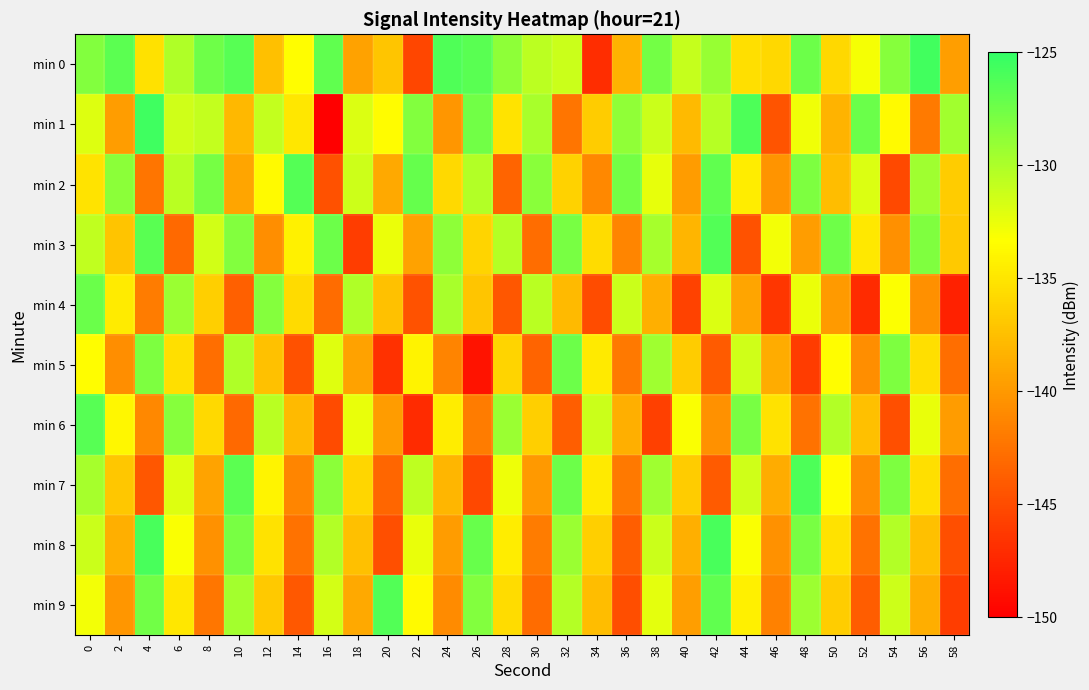

Reading left to right, extract all data points from this chart.

min 0: 0=-128.3	2=-126.7	4=-135.3	6=-130.2	8=-127.5	10=-126.5	12=-137.4	14=-133.4	16=-126.9	18=-139.4	20=-137.1	22=-145.4	24=-126.3	26=-126.7	28=-128.7	30=-130.6	32=-131.2	34=-147.0	36=-138.2	38=-127.7	40=-131.0	42=-129.1	44=-135.4	46=-135.9	48=-127.4	50=-135.9	52=-132.9	54=-128.5	56=-125.6	58=-139.6
min 1: 0=-132.0	2=-139.7	4=-125.5	6=-131.4	8=-130.9	10=-137.9	12=-130.9	14=-134.9	16=-150.1	18=-131.9	20=-133.5	22=-128.3	24=-140.2	26=-127.6	28=-135.1	30=-129.8	32=-142.3	34=-136.7	36=-128.9	38=-131.2	40=-137.8	42=-130.4	44=-126.1	46=-144.5	48=-132.8	50=-138.2	52=-127.3	54=-133.6	56=-141.9	58=-129.5
min 2: 0=-135.1	2=-128.7	4=-142.3	6=-130.5	8=-127.8	10=-139.2	12=-133.6	14=-126.4	16=-144.7	18=-131.3	20=-138.9	22=-127.1	24=-135.8	26=-130.2	28=-143.4	30=-128.6	32=-136.3	34=-141.1	36=-127.7	38=-132.4	40=-139.8	42=-126.9	44=-134.5	46=-140.3	48=-128.1	50=-137.6	52=-131.9	54=-145.2	56=-129.4	58=-136.7
min 3: 0=-130.8	2=-137.2	4=-126.6	6=-143.1	8=-131.5	10=-128.3	12=-140.7	14=-134.2	16=-127.4	18=-145.9	20=-132.6	22=-139.4	24=-128.8	26=-136.1	28=-130.3	30=-142.8	32=-127.9	34=-135.6	36=-141.3	38=-129.7	40=-138.1	42=-126.3	44=-144.6	46=-132.9	48=-139.7	50=-127.5	52=-134.8	54=-140.6	56=-128.2	58=-136.9
min 4: 0=-127.3	2=-134.6	4=-141.8	6=-129.2	8=-136.5	10=-143.7	12=-128.4	14=-135.7	16=-142.9	18=-130.1	20=-137.4	22=-144.6	24=-129.8	26=-137.1	28=-144.3	30=-130.5	32=-137.8	34=-145.0	36=-131.2	38=-138.5	40=-145.7	42=-131.9	44=-139.2	46=-146.4	48=-132.6	50=-139.9	52=-147.1	54=-133.3	56=-140.6	58=-147.8
min 5: 0=-133.4	2=-140.7	4=-128.1	6=-135.4	8=-142.7	10=-130.1	12=-137.4	14=-144.7	16=-132.1	18=-139.4	20=-146.7	22=-134.1	24=-141.4	26=-148.7	28=-136.1	30=-143.4	32=-127.4	34=-134.7	36=-142.0	38=-129.4	40=-136.7	42=-144.0	44=-131.4	46=-138.7	48=-146.0	50=-133.4	52=-140.7	54=-128.1	56=-135.4	58=-142.7
min 6: 0=-126.5	2=-133.8	4=-141.1	6=-128.5	8=-135.8	10=-143.1	12=-130.5	14=-137.8	16=-145.1	18=-132.5	20=-139.8	22=-147.1	24=-134.5	26=-141.8	28=-129.2	30=-136.5	32=-143.8	34=-131.2	36=-138.5	38=-145.8	40=-133.2	42=-140.5	44=-127.9	46=-135.2	48=-142.5	50=-130.2	52=-137.5	54=-144.8	56=-132.5	58=-139.8
min 7: 0=-129.7	2=-137.0	4=-144.3	6=-132.0	8=-139.3	10=-126.7	12=-134.0	14=-141.3	16=-128.7	18=-136.0	20=-143.3	22=-130.7	24=-138.0	26=-145.3	28=-132.7	30=-140.0	32=-127.4	34=-134.7	36=-142.0	38=-129.4	40=-136.7	42=-144.0	44=-131.4	46=-138.7	48=-126.1	50=-133.4	52=-140.7	54=-128.1	56=-135.4	58=-142.7
min 8: 0=-131.2	2=-138.5	4=-125.9	6=-133.2	8=-140.5	10=-127.9	12=-135.2	14=-142.5	16=-130.2	18=-137.5	20=-144.8	22=-132.5	24=-139.8	26=-127.2	28=-134.5	30=-141.8	32=-129.2	34=-136.5	36=-143.8	38=-131.2	40=-138.5	42=-125.9	44=-133.2	46=-140.5	48=-127.9	50=-135.2	52=-142.5	54=-130.2	56=-137.5	58=-144.8
min 9: 0=-132.9	2=-140.2	4=-127.6	6=-134.9	8=-142.2	10=-129.6	12=-136.9	14=-144.2	16=-131.6	18=-138.9	20=-126.3	22=-133.6	24=-140.9	26=-128.3	28=-135.6	30=-142.9	32=-130.3	34=-137.6	36=-144.9	38=-132.3	40=-139.6	42=-126.9	44=-134.3	46=-141.6	48=-129.3	50=-136.6	52=-143.9	54=-131.3	56=-138.6	58=-145.9